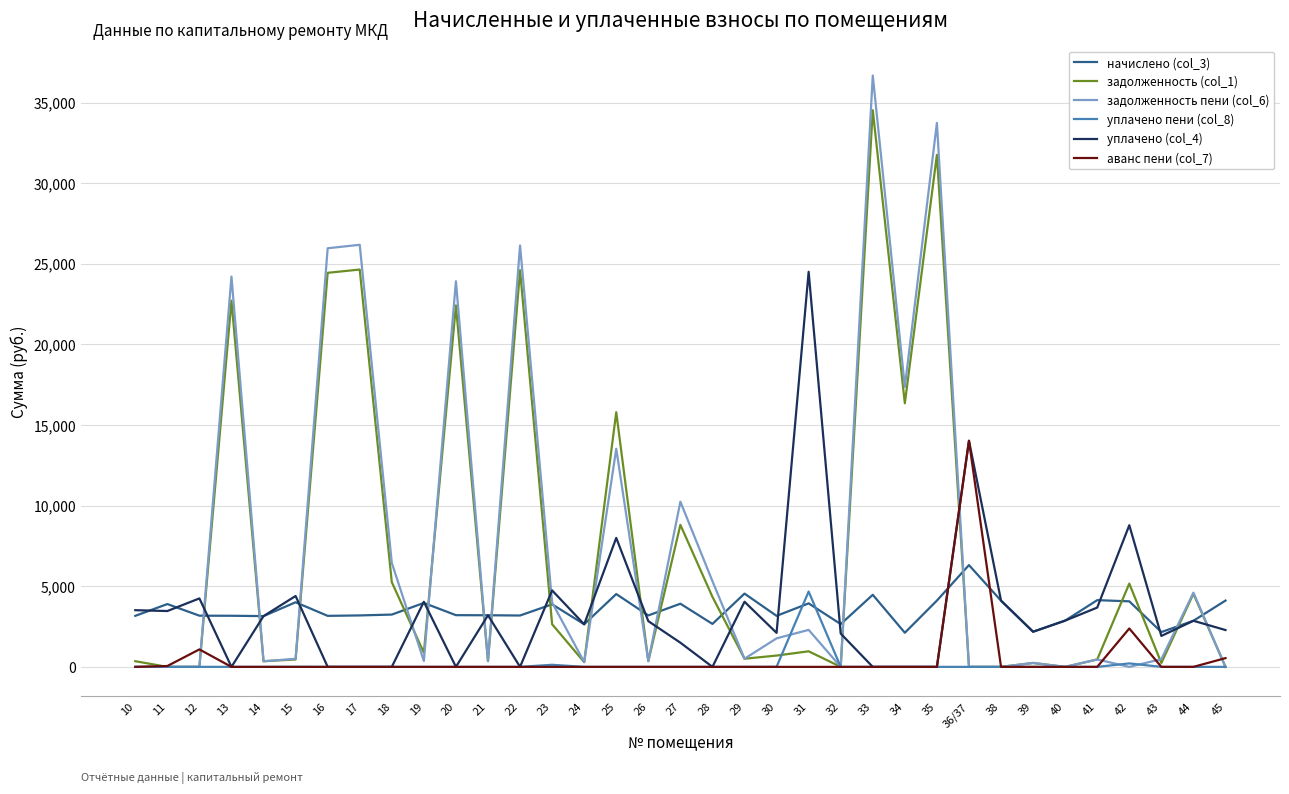

What is the maximum value for уплачено пени (col_8)?

4672.0